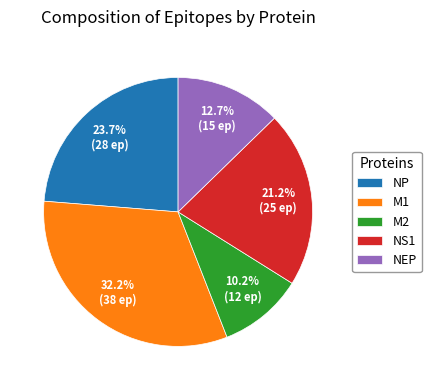

What portion of the pie excludes NP?

76.3%